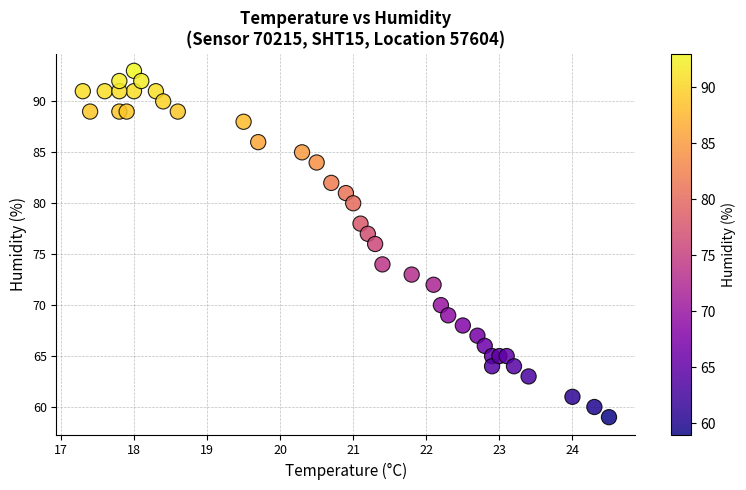

What is the range of Y values (max minus min)?

34